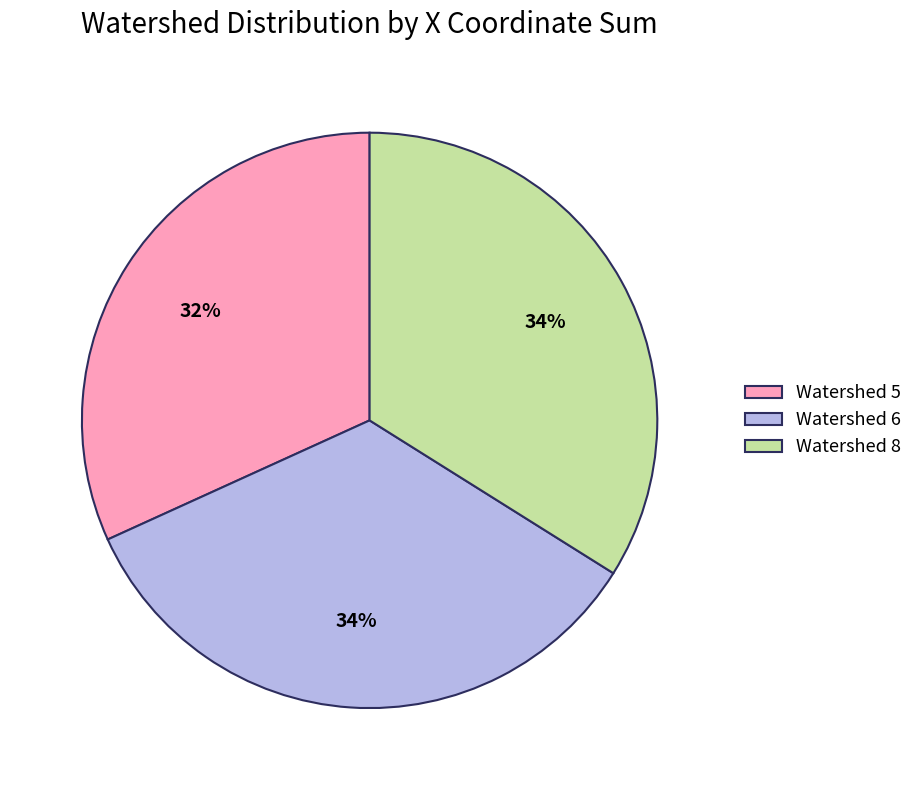

Count the number of slices in the pie.

3